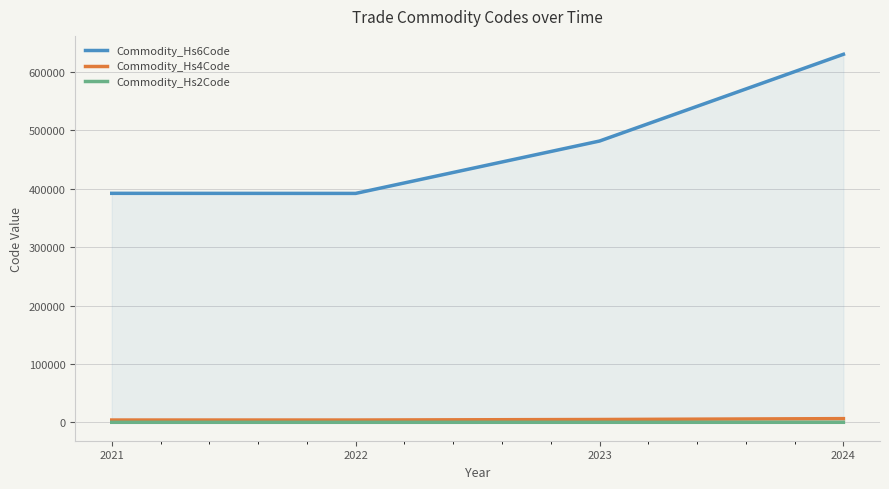

Reading left to right, what are all the values shown in this chart?

Commodity_Hs6Code: 2021=392329	2022=392190	2023=481910	2024=630532
Commodity_Hs4Code: 2021=3923	2022=3921	2023=4819	2024=6305
Commodity_Hs2Code: 2021=39	2022=39	2023=48	2024=63